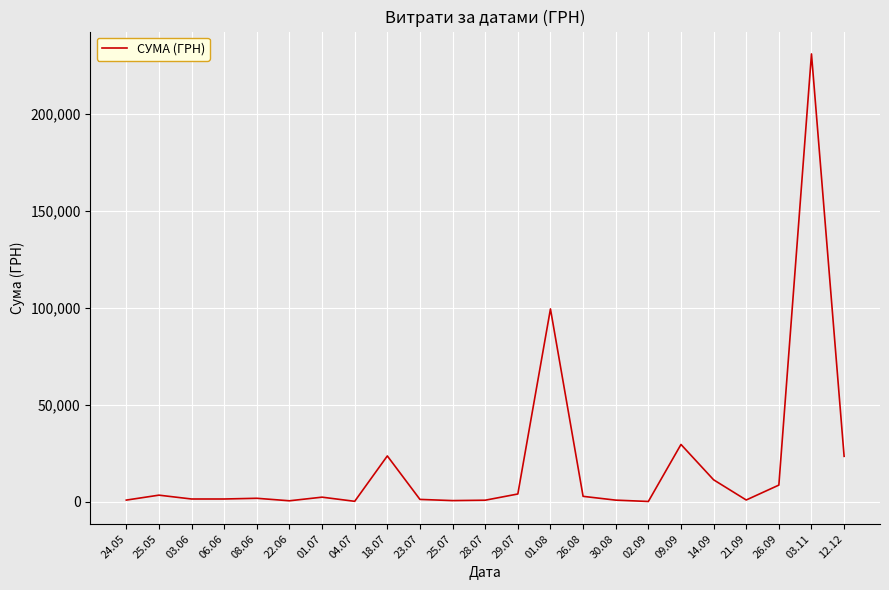

What is the difference between the maximum and minimum values?

230824.8